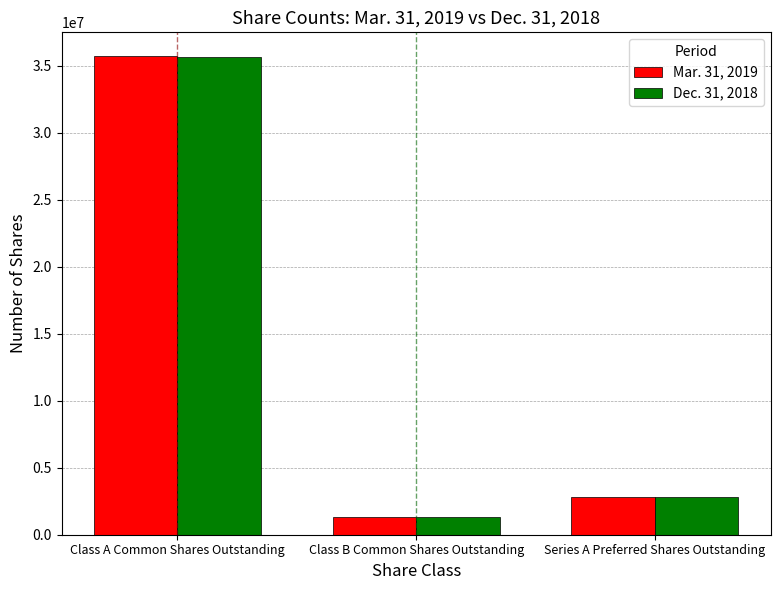

What is the total value across all series at Class A Common Shares Outstanding?

71357229